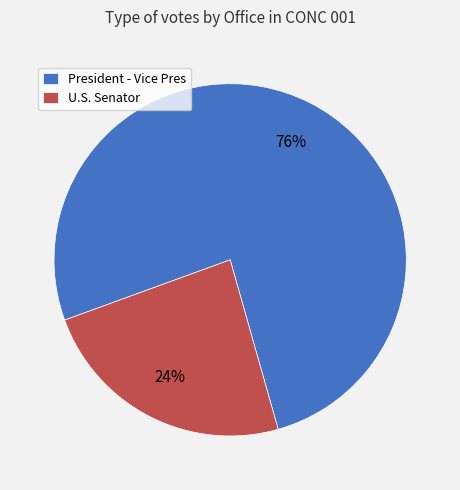

Is the sum of U.S. Senator and President - Vice Pres greater than half?

Yes